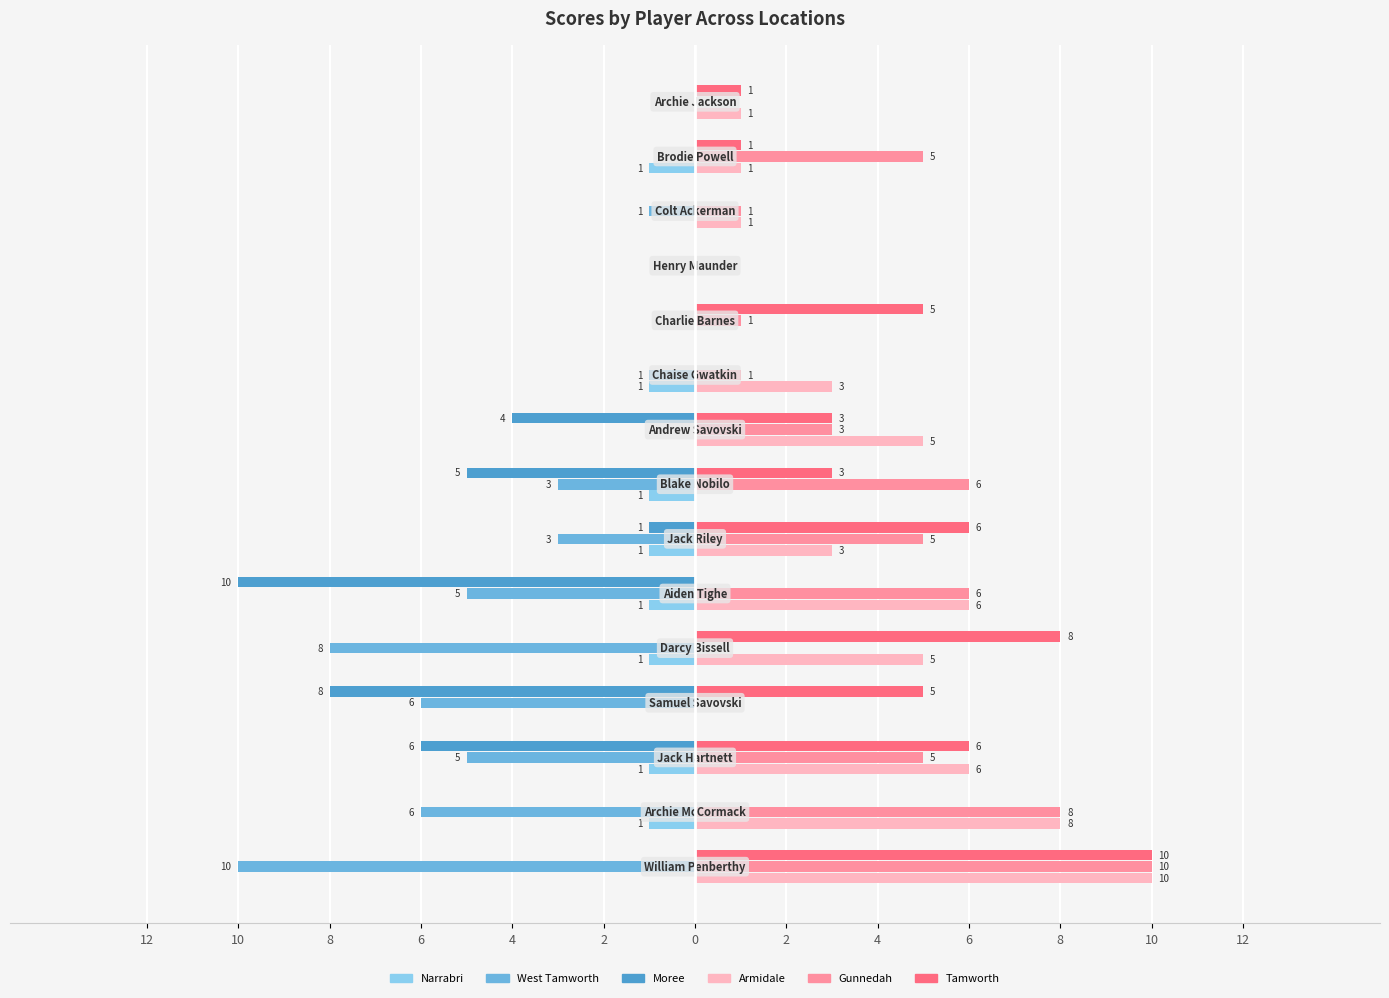

What are all the series names shown in the legend?

Narrabri, West Tamworth, Moree, Armidale, Gunnedah, Tamworth